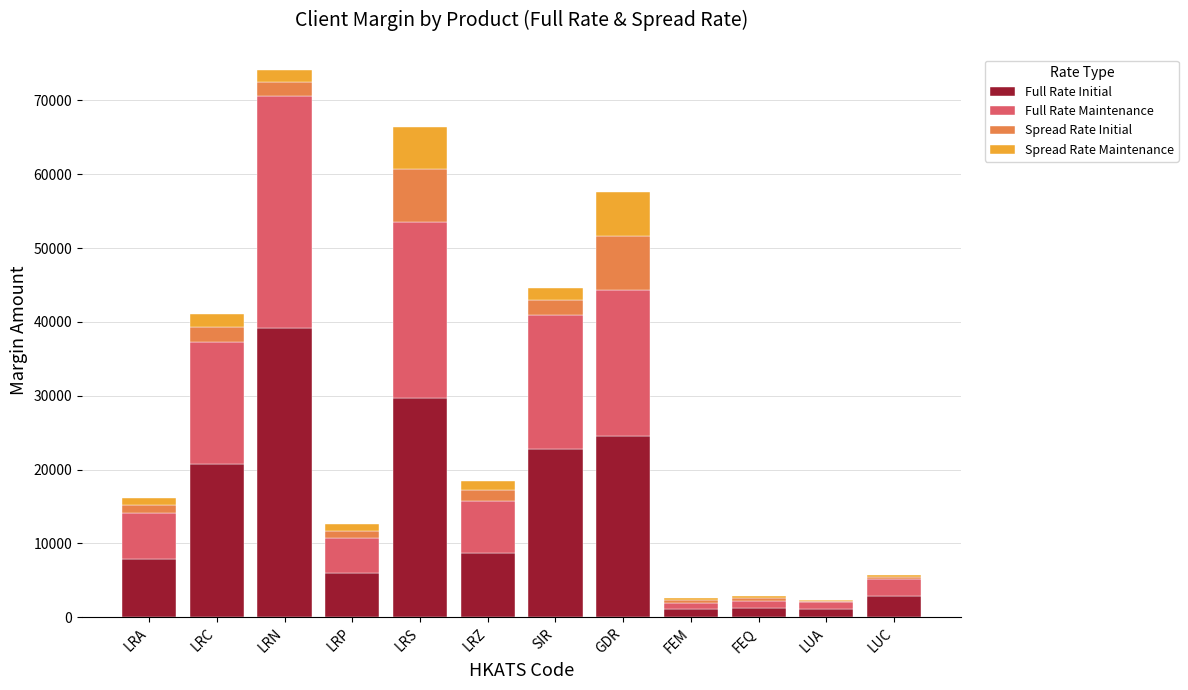

At which category is the sum across all series the highest?

LRN